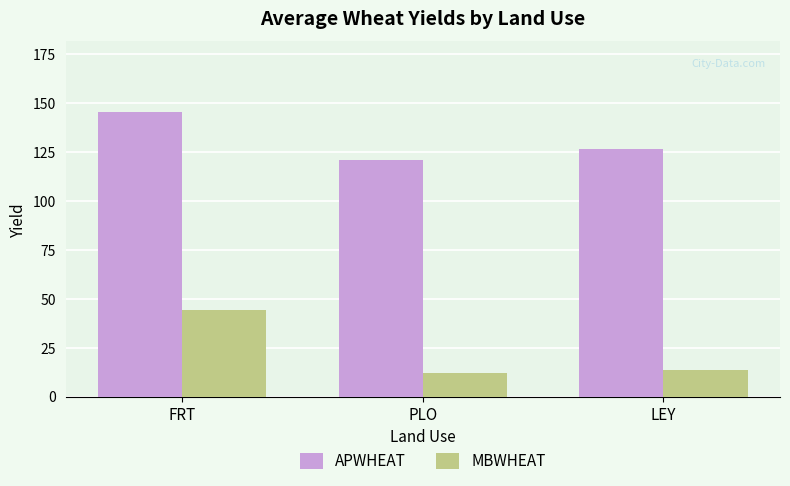

List the series in order of their peak value, highest first.

APWHEAT, MBWHEAT